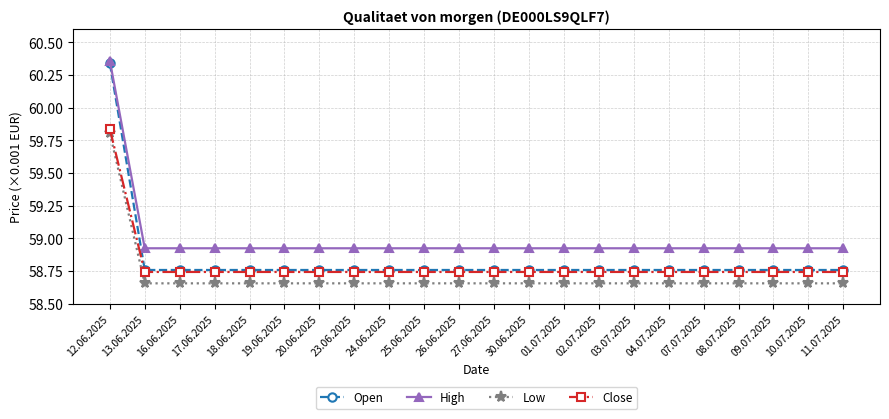

What is the maximum value for Close?

59836